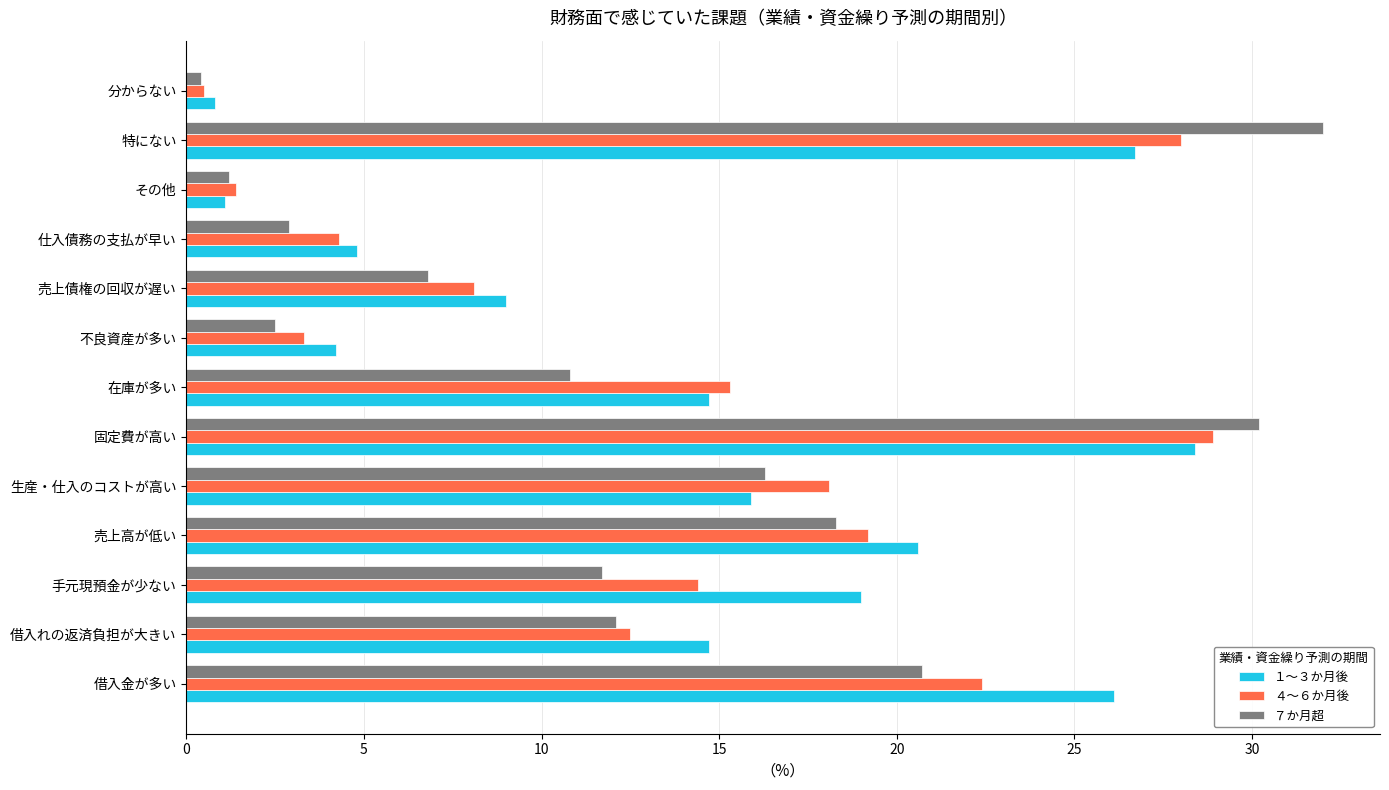

At how many categories does at least one series exceed 24?

3